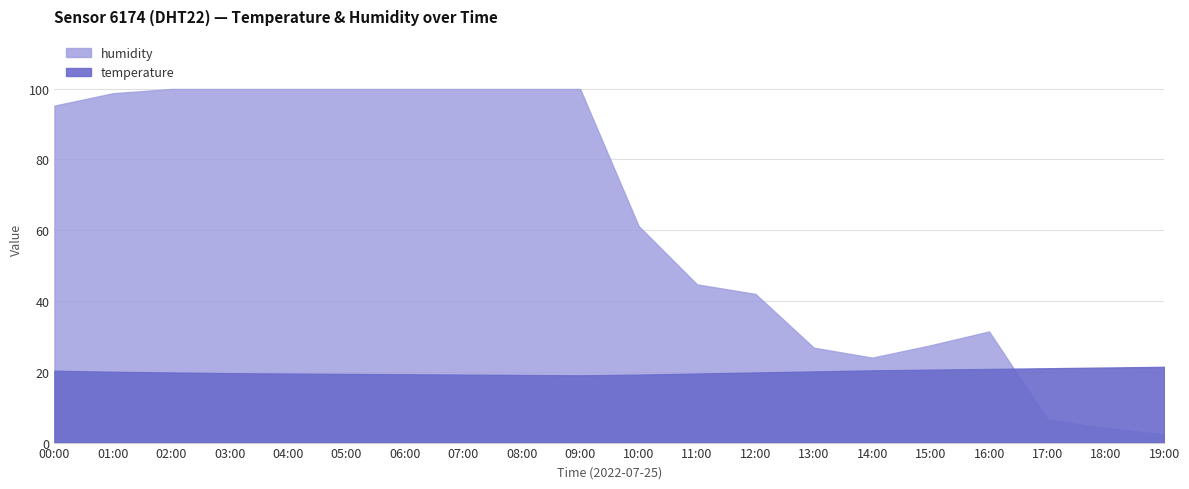

Which series ends up on top after the final intersection of humidity and temperature?

temperature